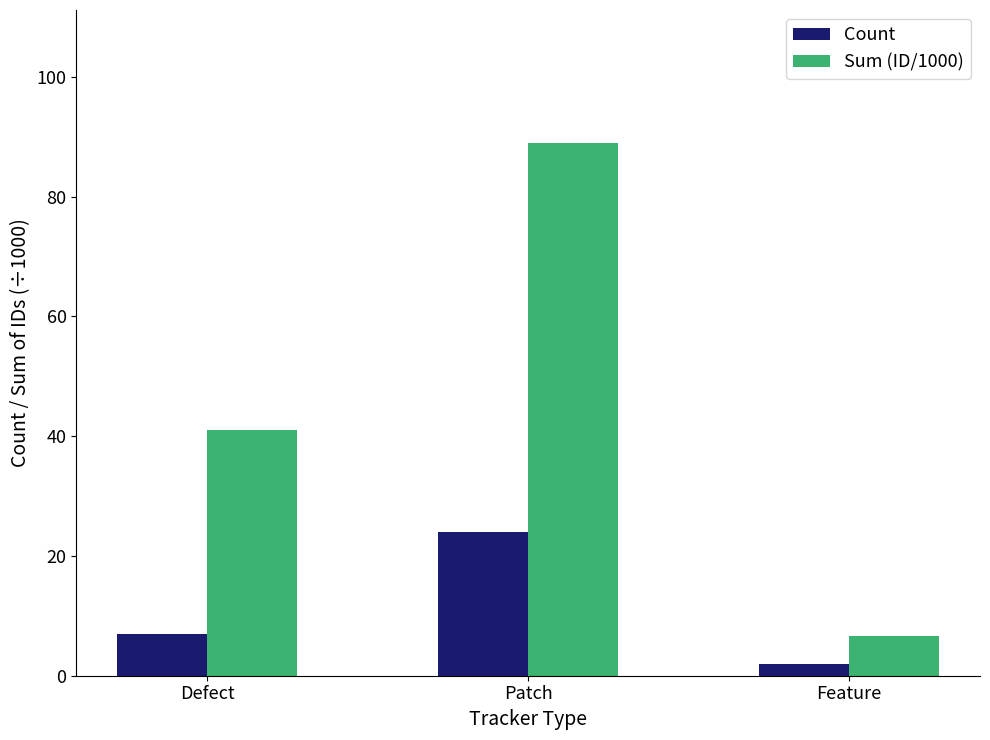

At how many categories does at least one series exceed 48?

1